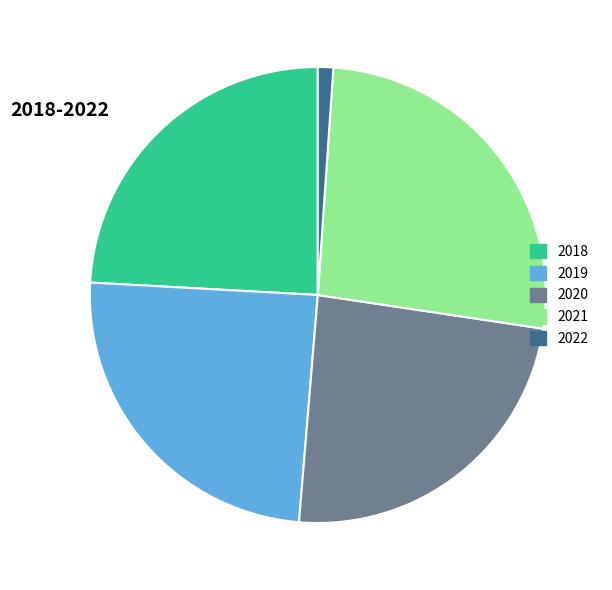

Do 2022 and 2021 together represent more than half of the pie?

No